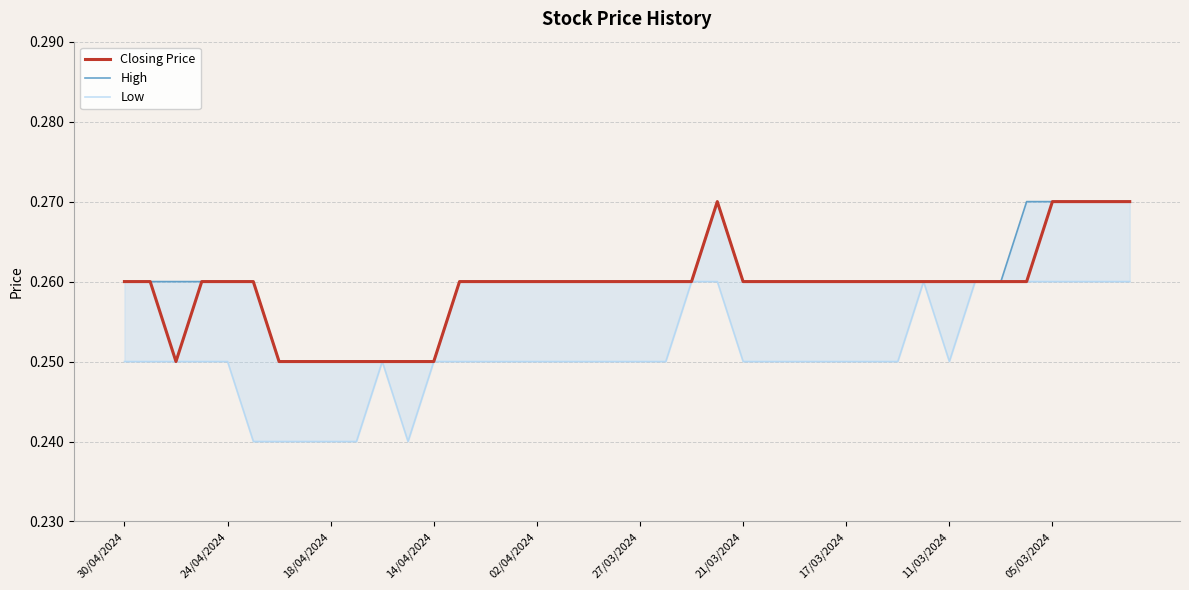

Which series has the largest total across all categories?

High